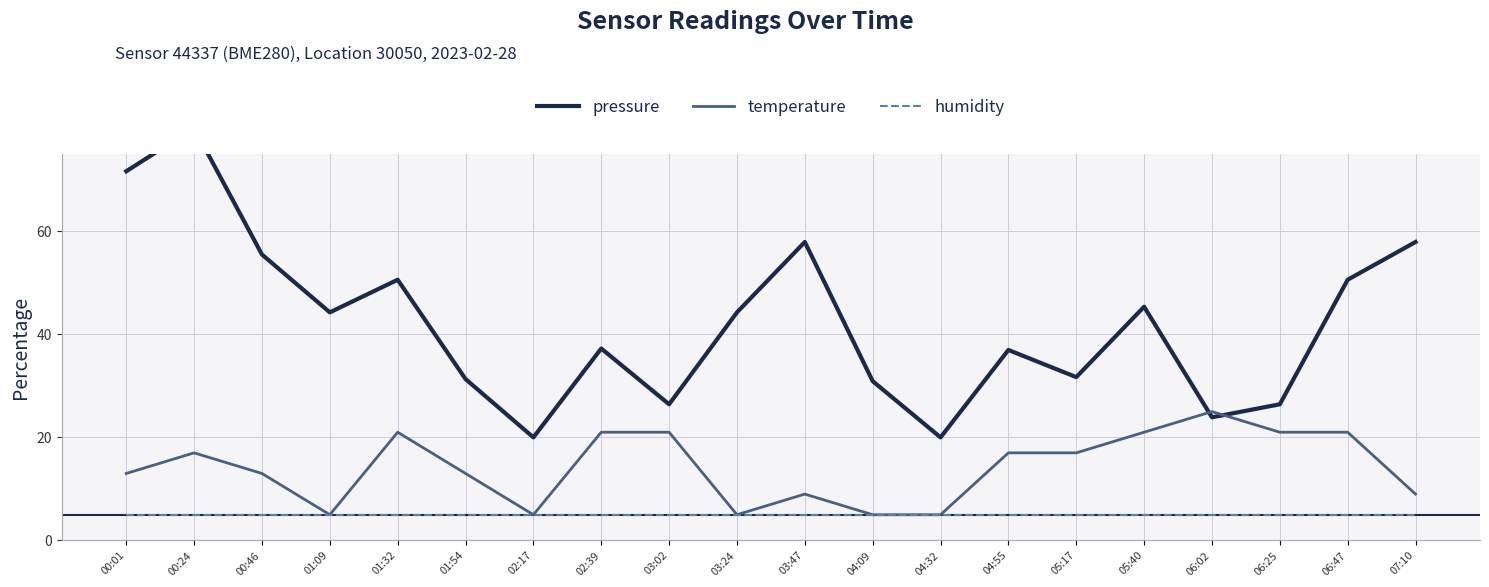

Rank the series at 00:24 from highest to lowest value.

pressure, temperature, humidity